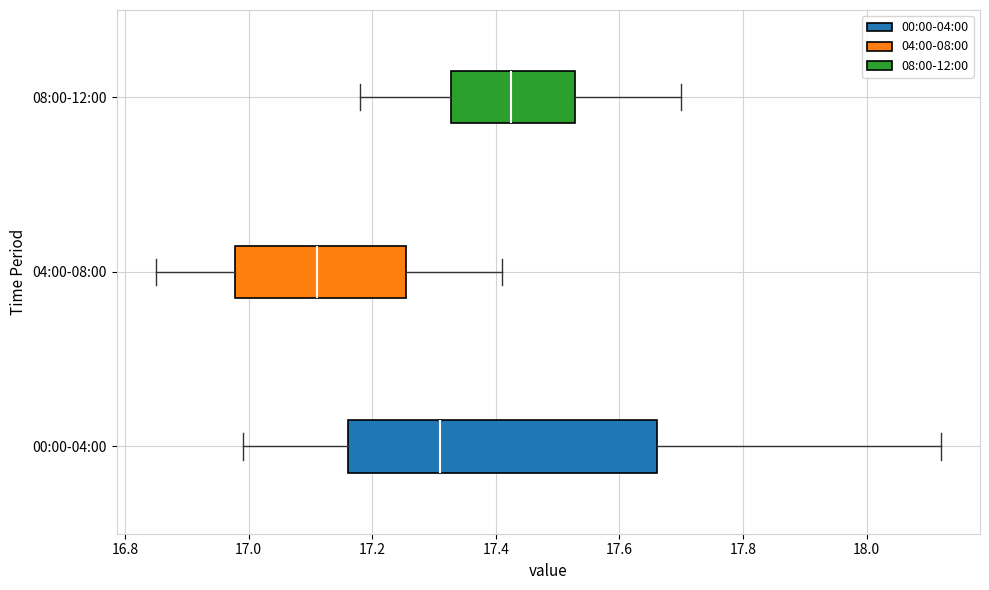

Where does the median line of the box for 04:00-08:00 sit on the x-axis? The values are not printed on the chart, so give them approximately, as read against the axis.

17.12